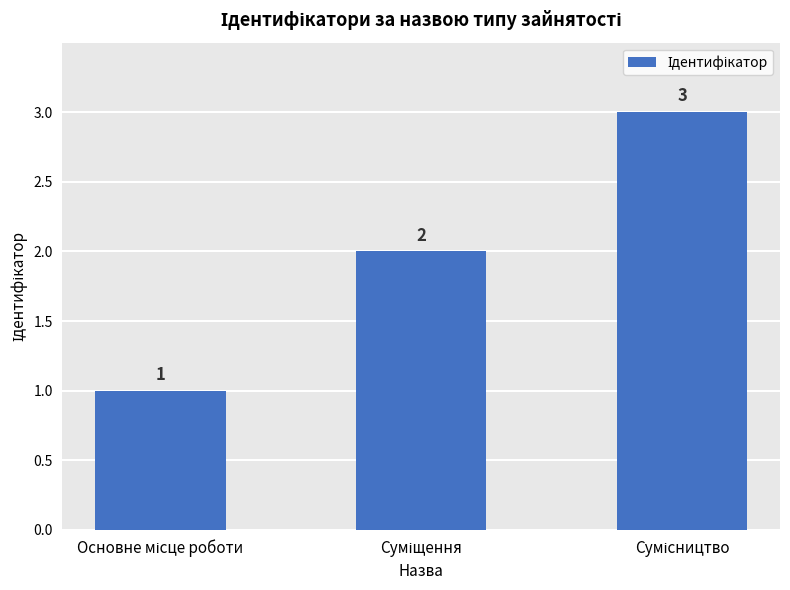

What is the greatest value displayed?

3